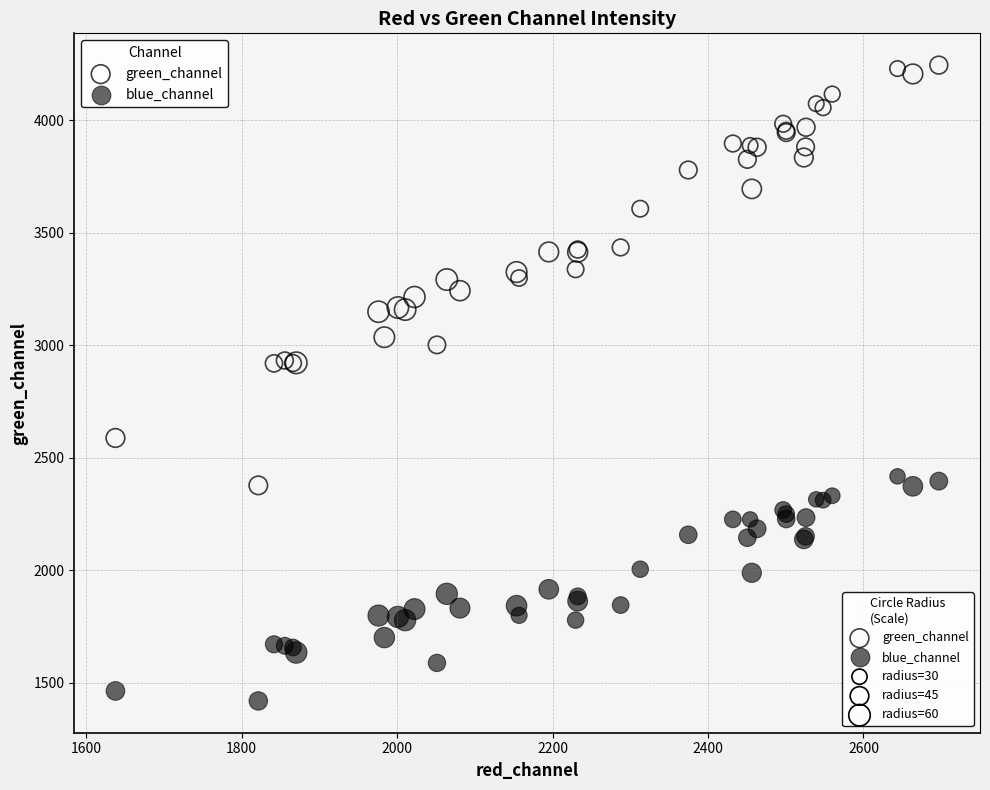

Which series has the largest Y range (max minus min)?

green_channel